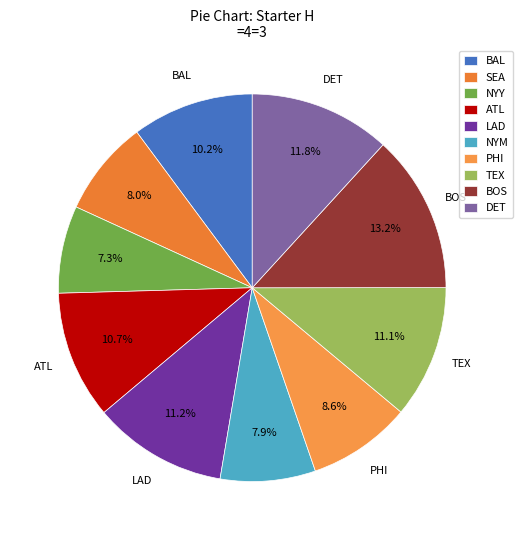

What is the ratio of the value at LAD to the value at ATL?

1.0